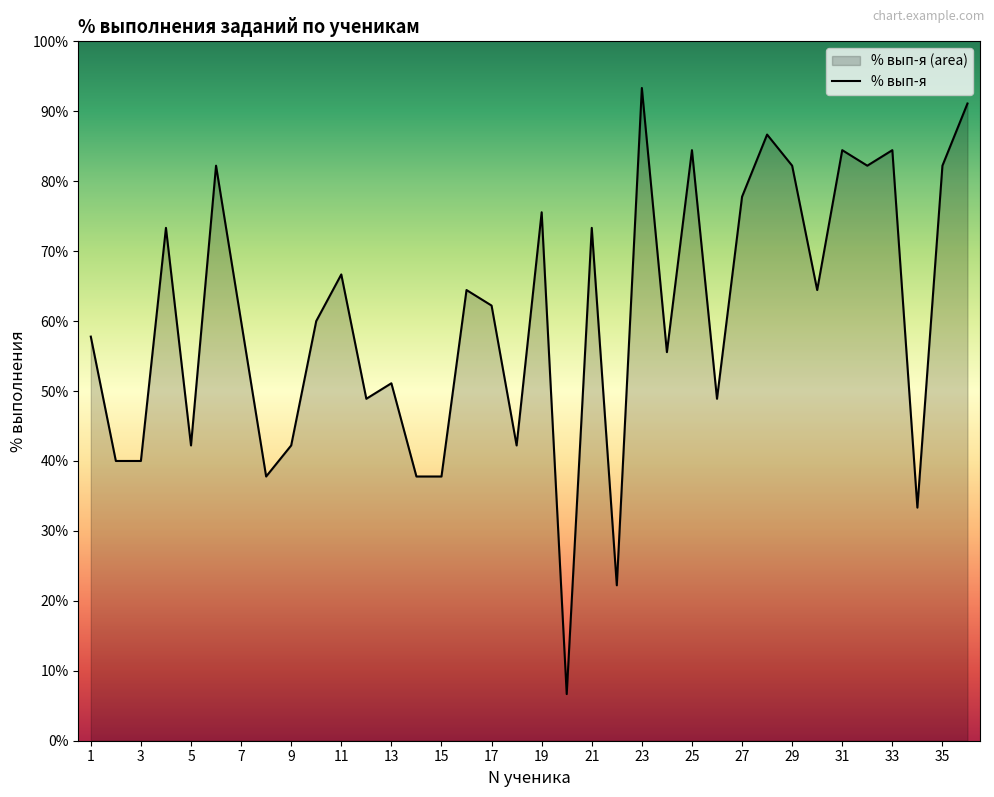

What is the approximate value at 5?

42.2